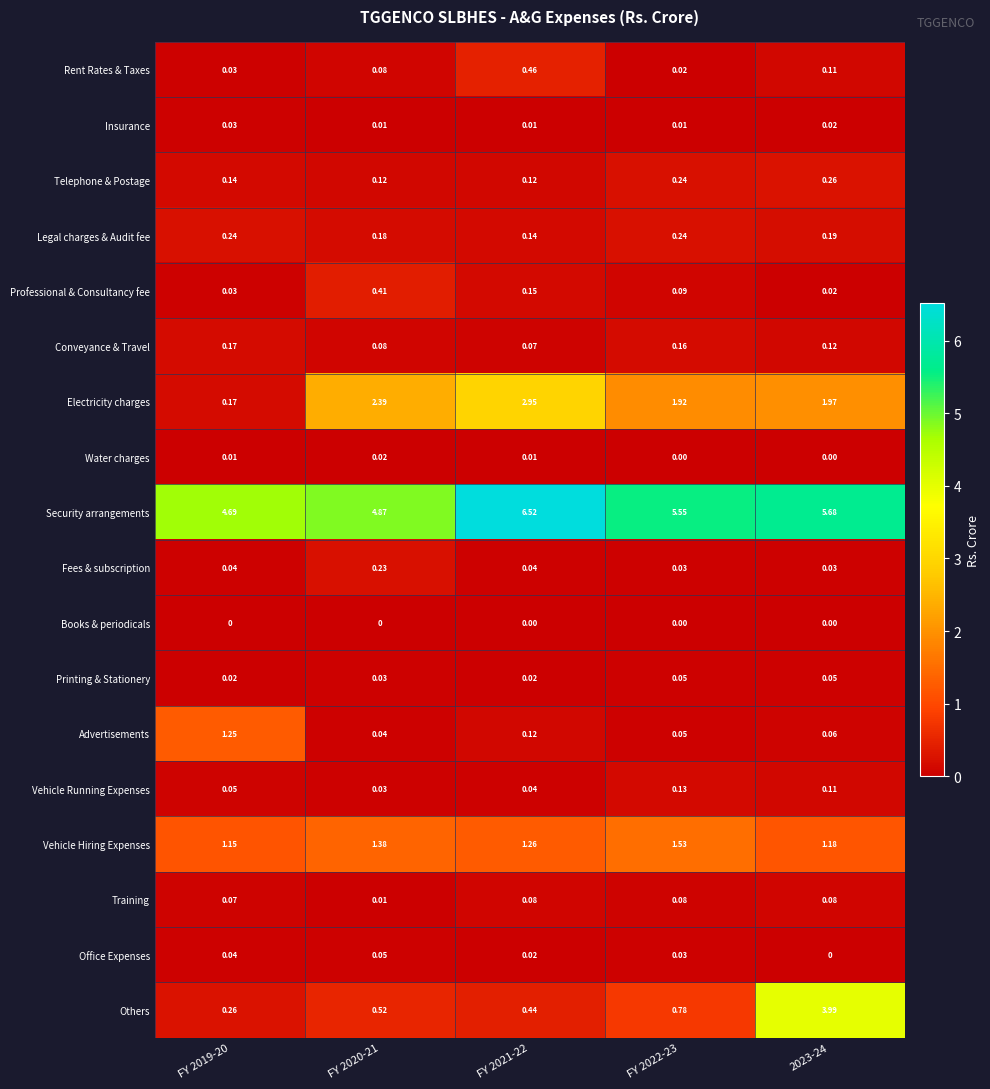

Is the value of Vehicle Running Expenses at FY 2020-21 greater than the value of Others at FY 2022-23?

No